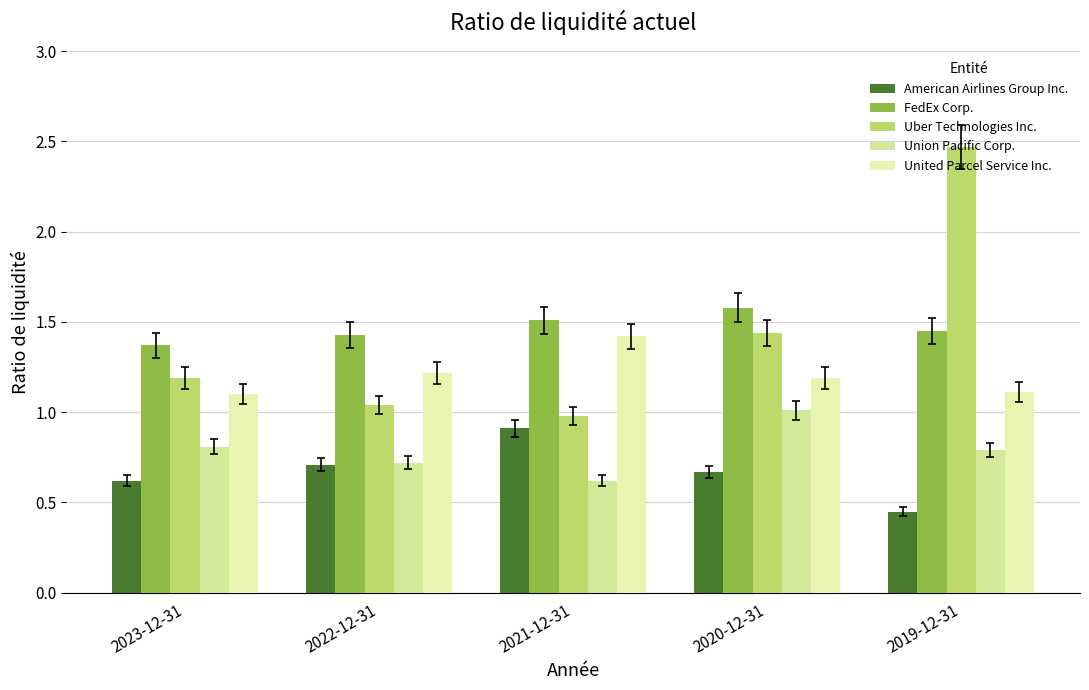

What is the spread (max minus min) of values at 2020-12-31?

0.9